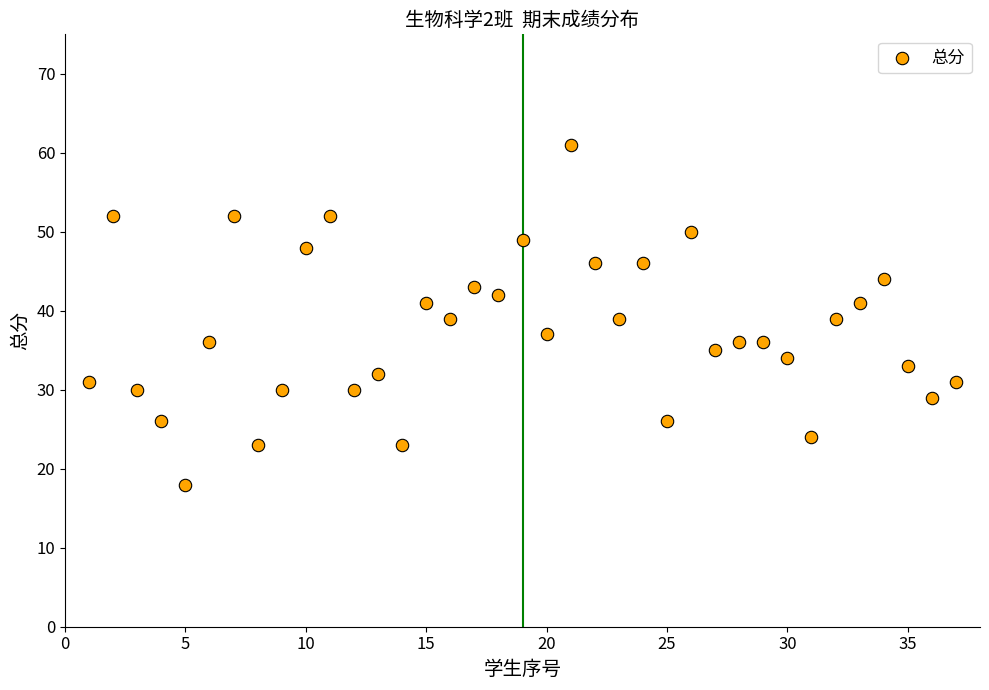

What is the range of X values (max minus min)?

36